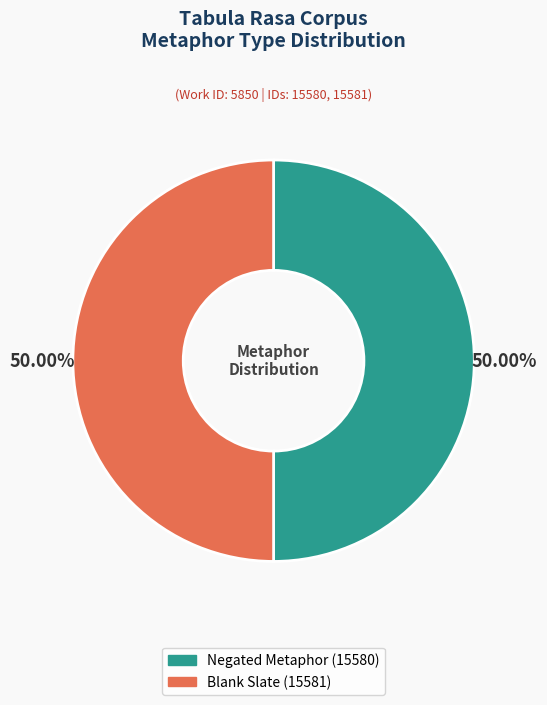

How many segments does this pie chart have?

2